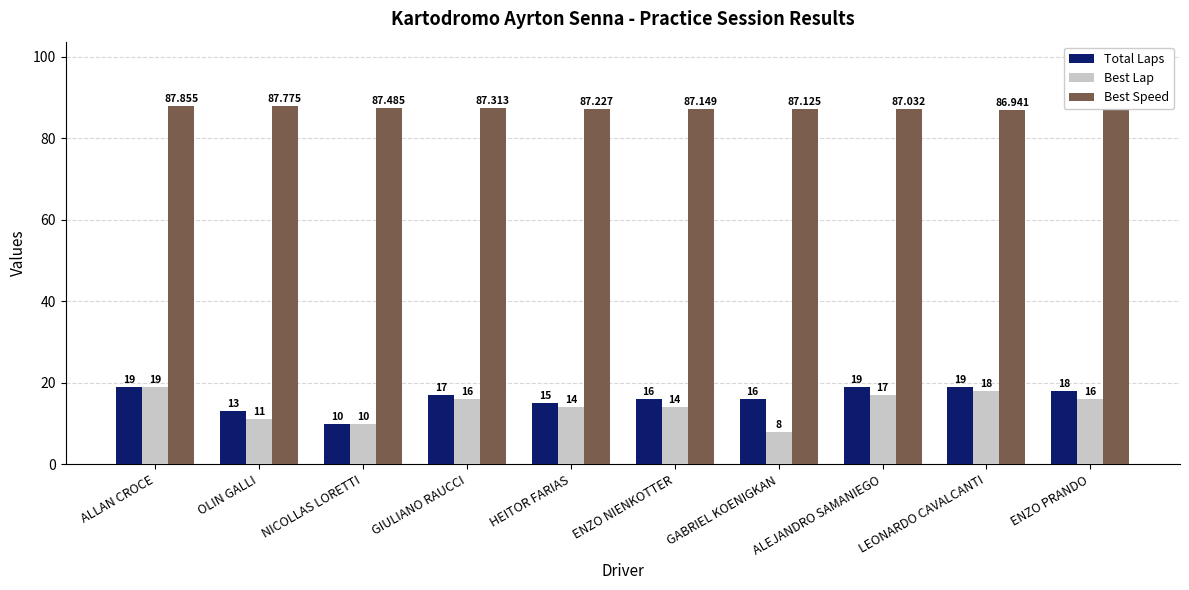

What is the label of the 3rd bar from the left?

NICOLLAS LORETTI